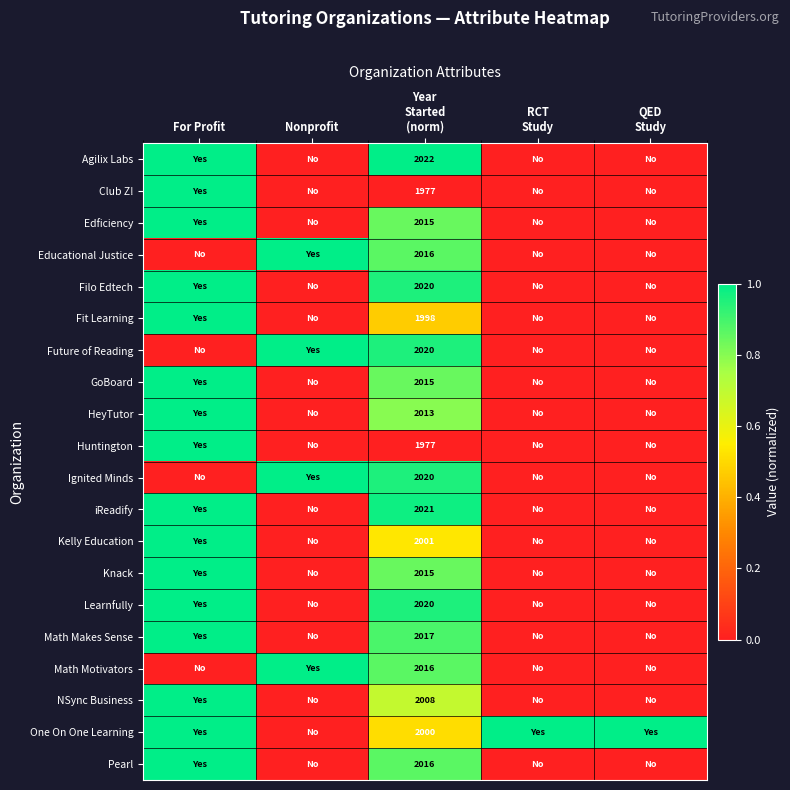

What is the spread (max minus min) of values at Nonprofit?

1.0